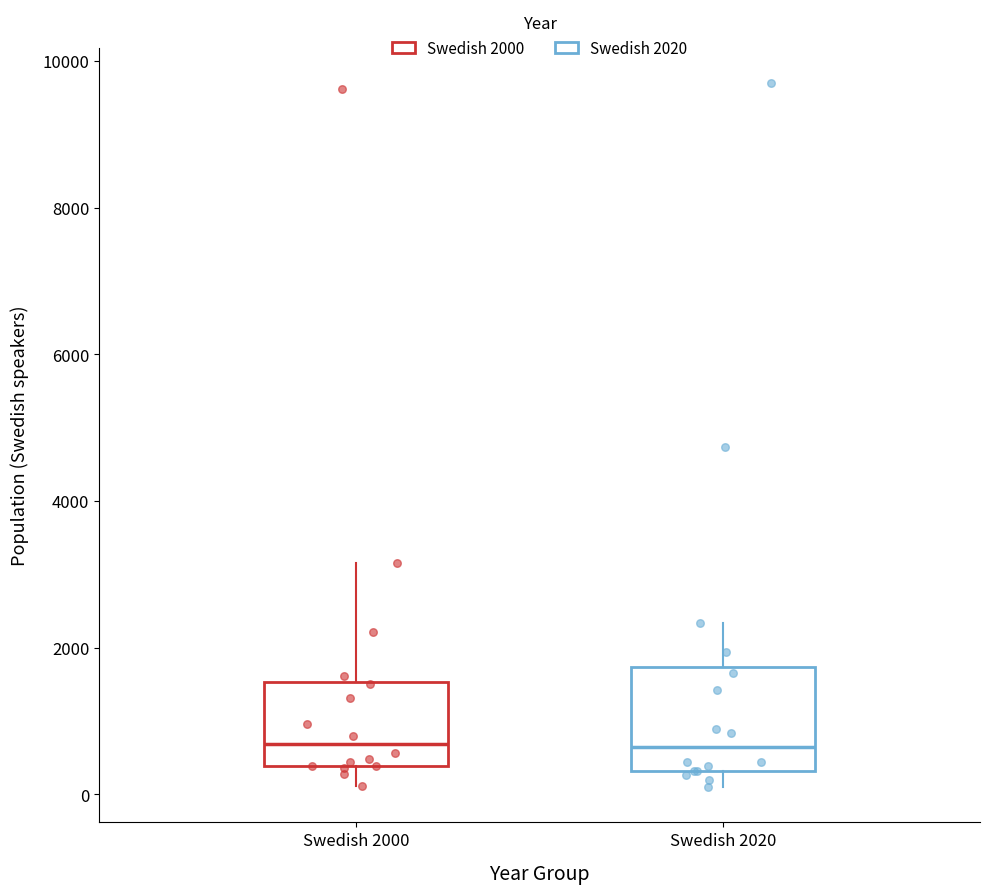

Where is the upper edge of the box for Swedish 2000 on the y-axis? The values are not printed on the chart, so give them approximately, as read against the axis.

1600